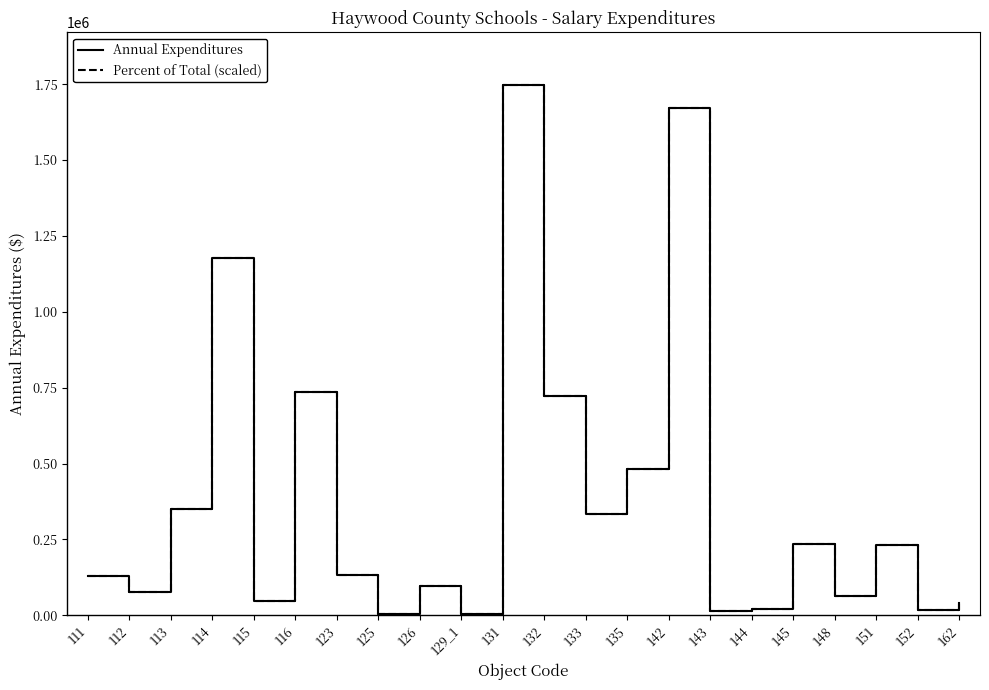

Is the value of Annual Expenditures at 129_1 greater than the value of Percent of Total (scaled) at 143?

No